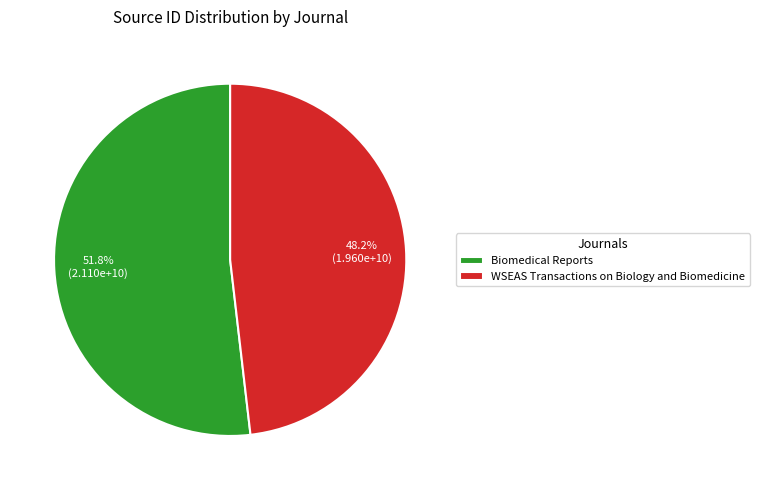

Combined, what portion of the pie is WSEAS Transactions on Biology and Biomedicine and Biomedical Reports?

100.0%